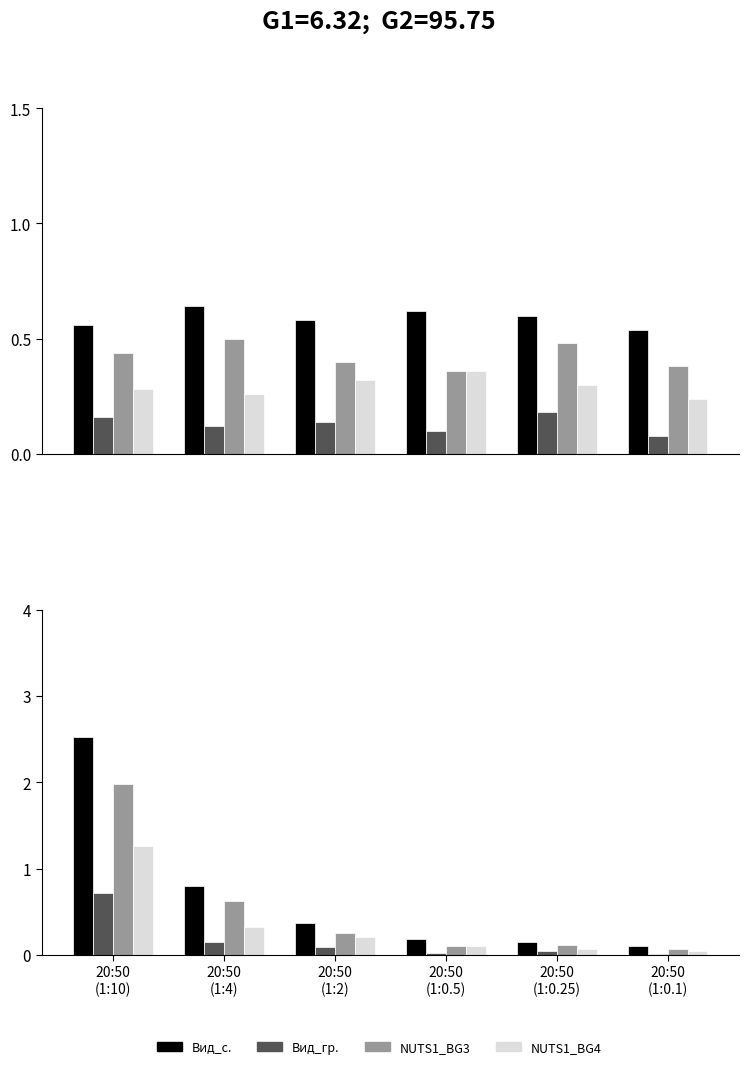

How many series are shown in this chart?

4